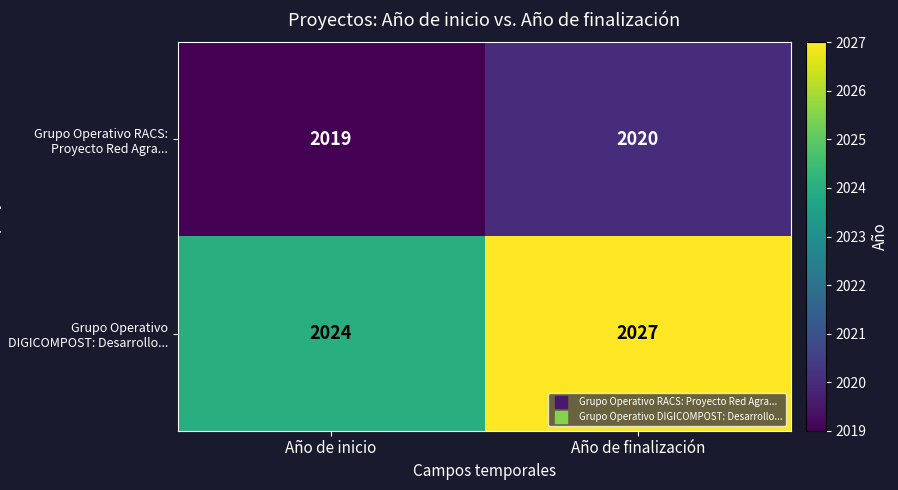

True or false: Grupo Operativo RACS: Proyecto Red Agra... has a value of 2020 at Año de finalización.

True